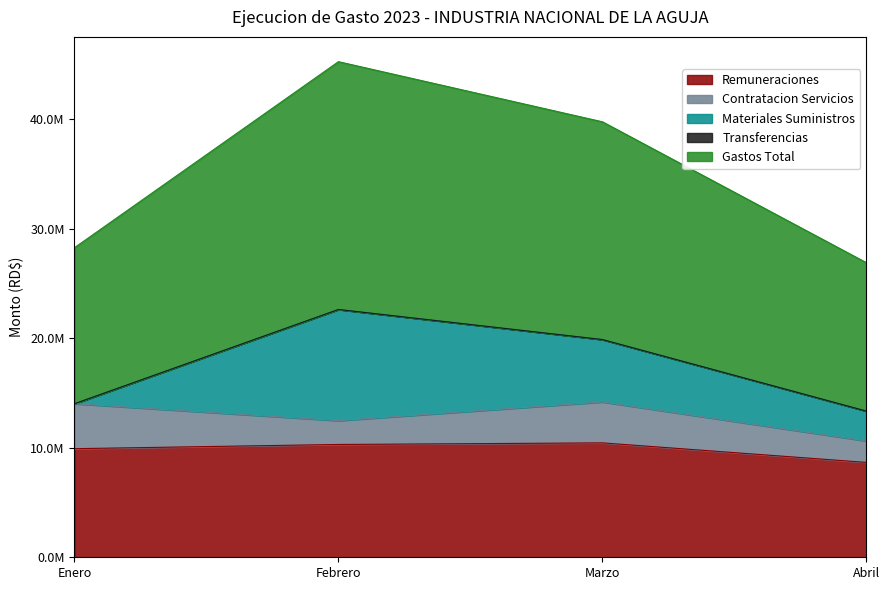

How many interior local valleys does the Contratacion Servicios series have?

1